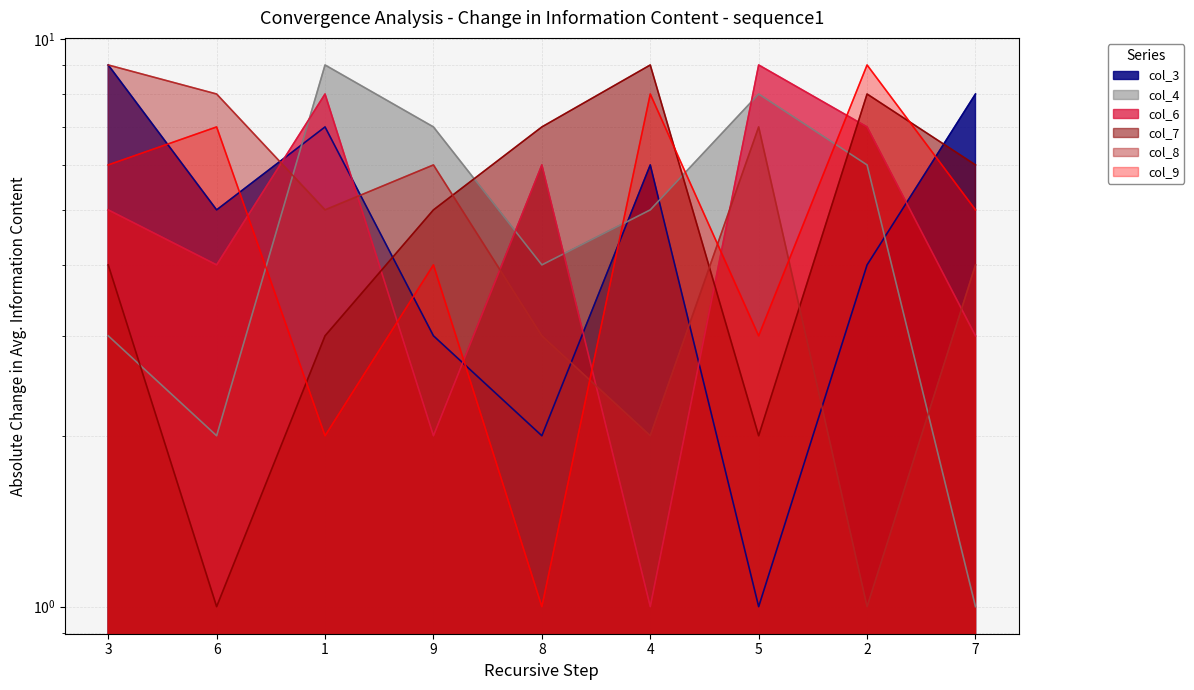

How many lines are shown in the chart?

6